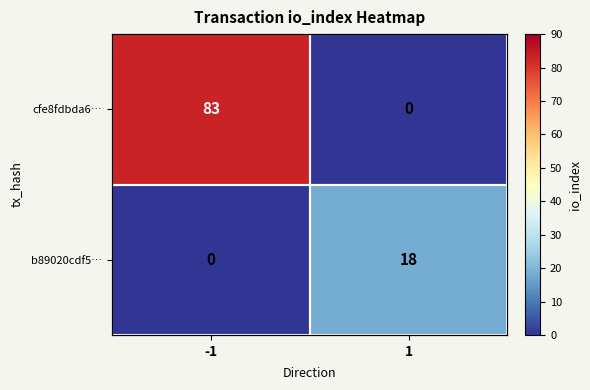

At which label is cfe8fdbda6… closest to 41?

1